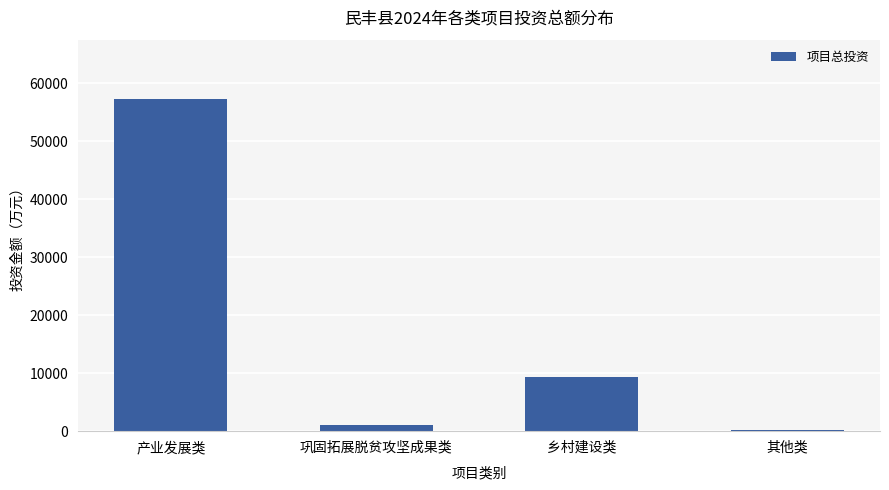

What is the sum of all values?

67779.0